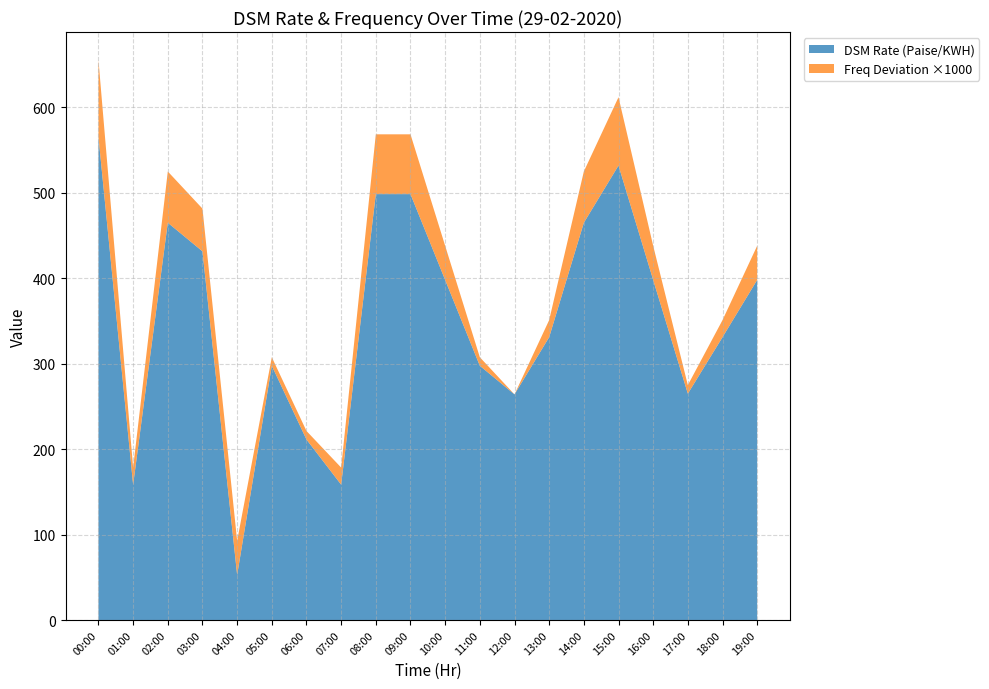

Is it true that DSM Rate (Paise/KWH) equals 313.0 at 09:00?

False